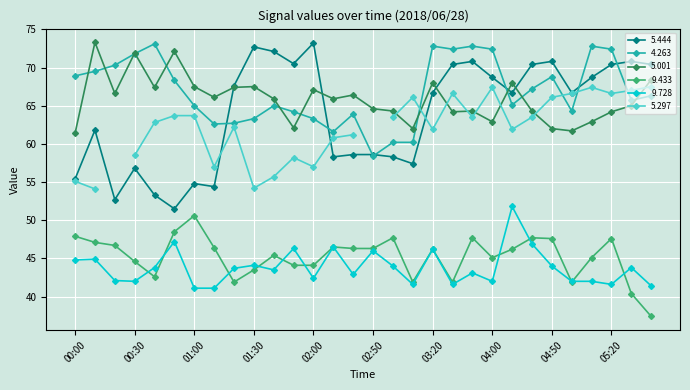

Is it true that 9.728 equals 70.4 at 05:20?

False